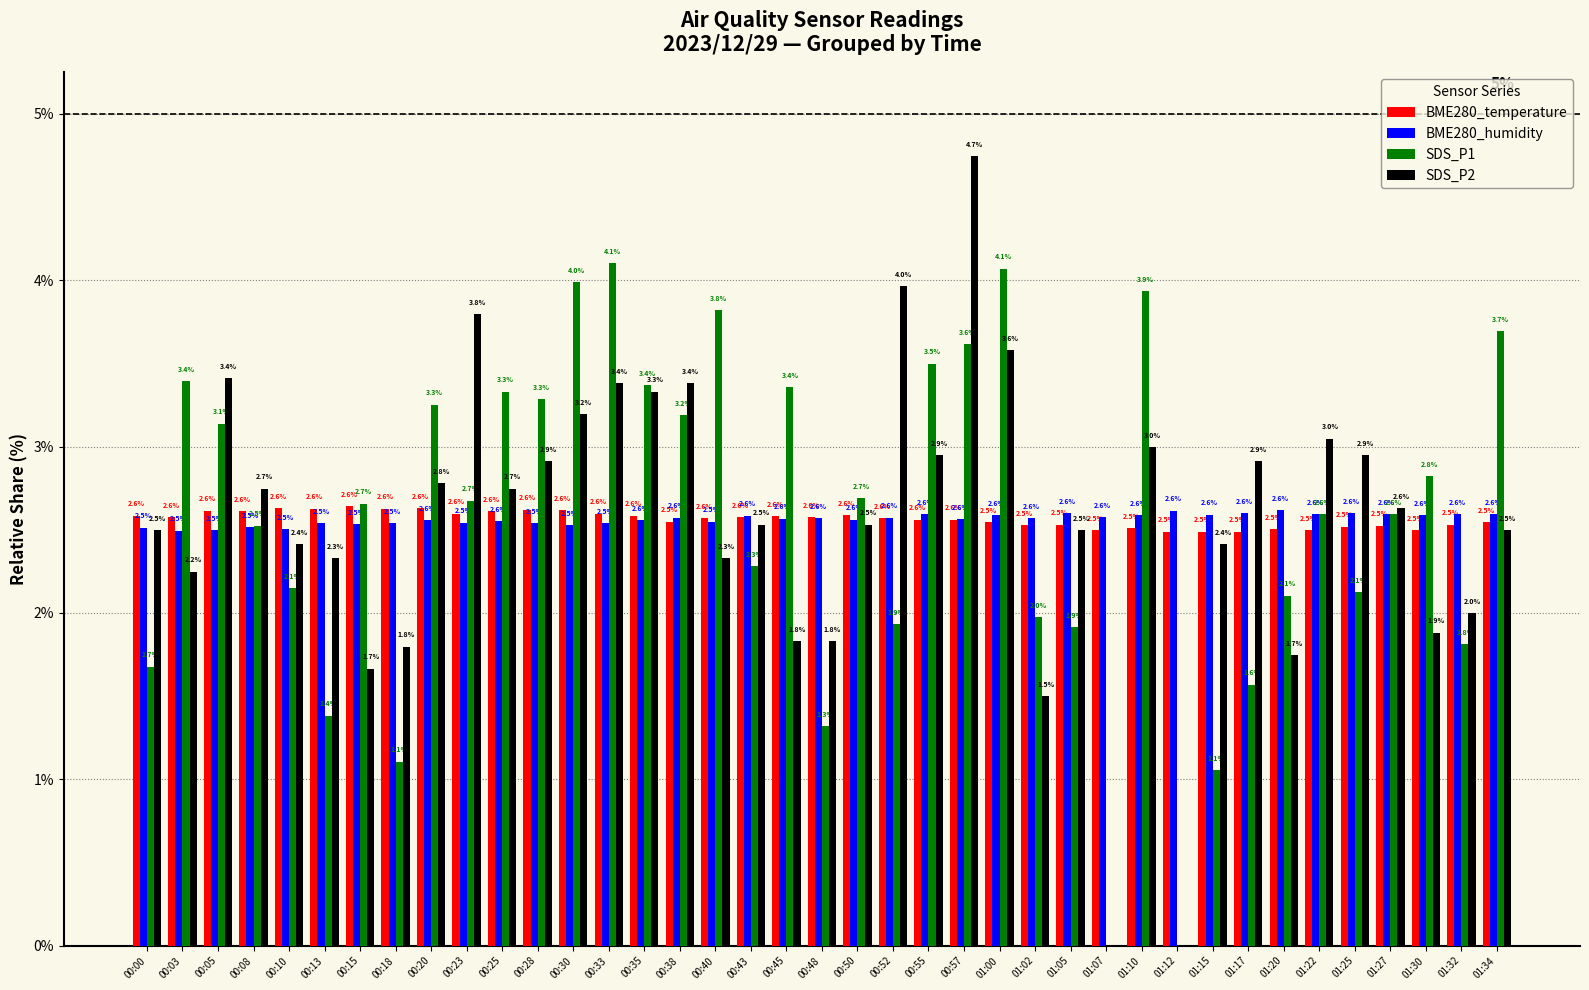

Where is SDS_P2 nearest to the value 2?

01:32